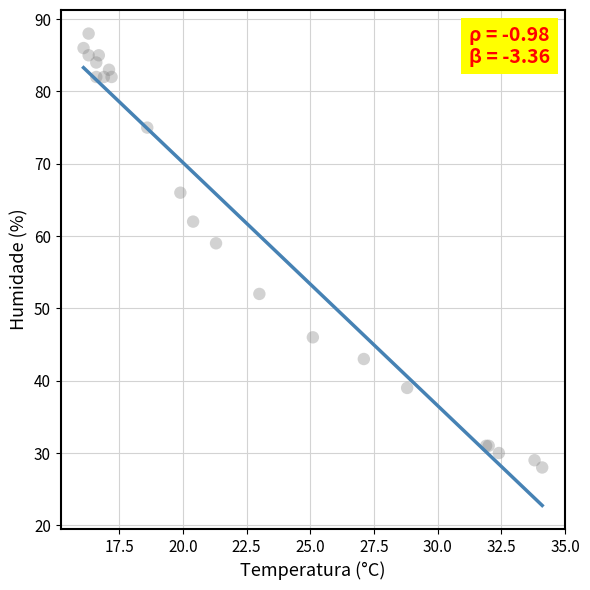

What Y value in the scatter plot is closest to 58?

59